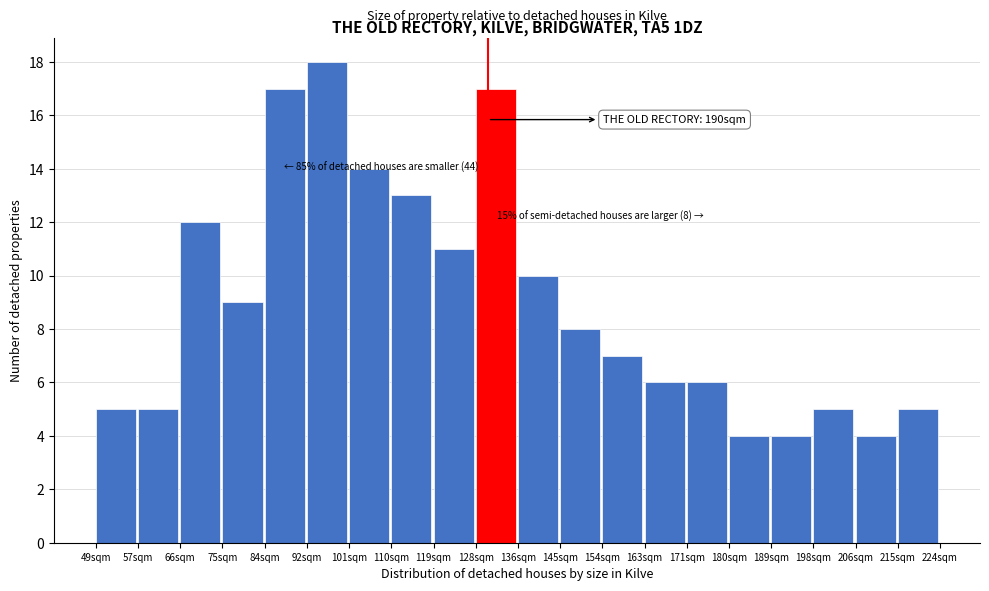

Reading left to right, list all the values displayed in this chart.

5	5	12	9	17	18	14	13	11	17	10	8	7	6	6	4	4	5	4	5